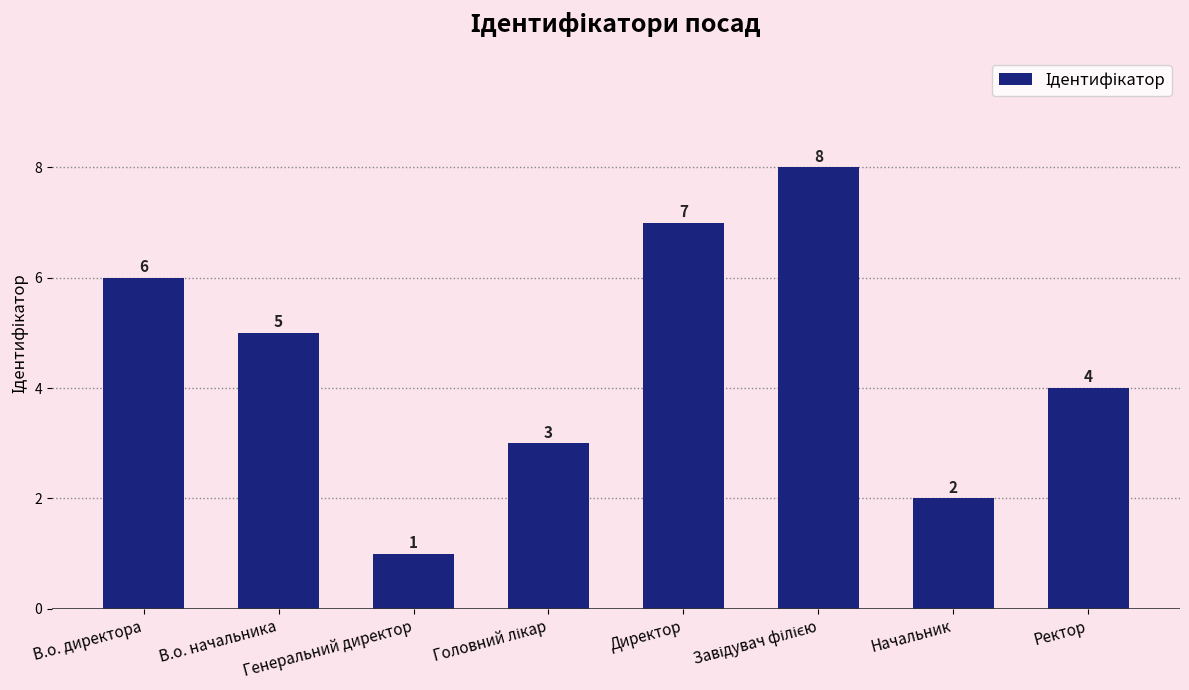

Count the values in the range 3 to 7.

5